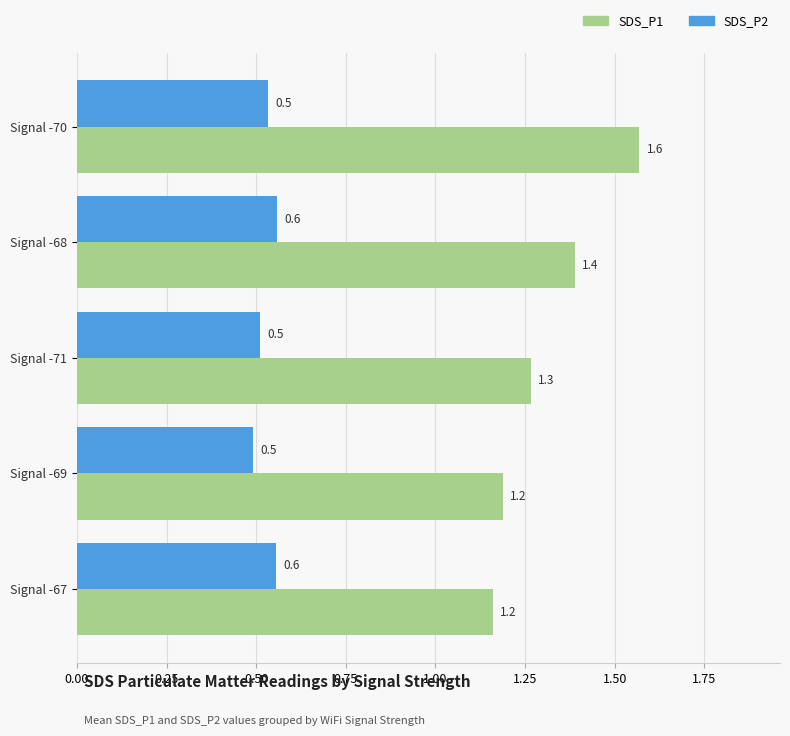

What is the maximum value shown in the chart?

1.6